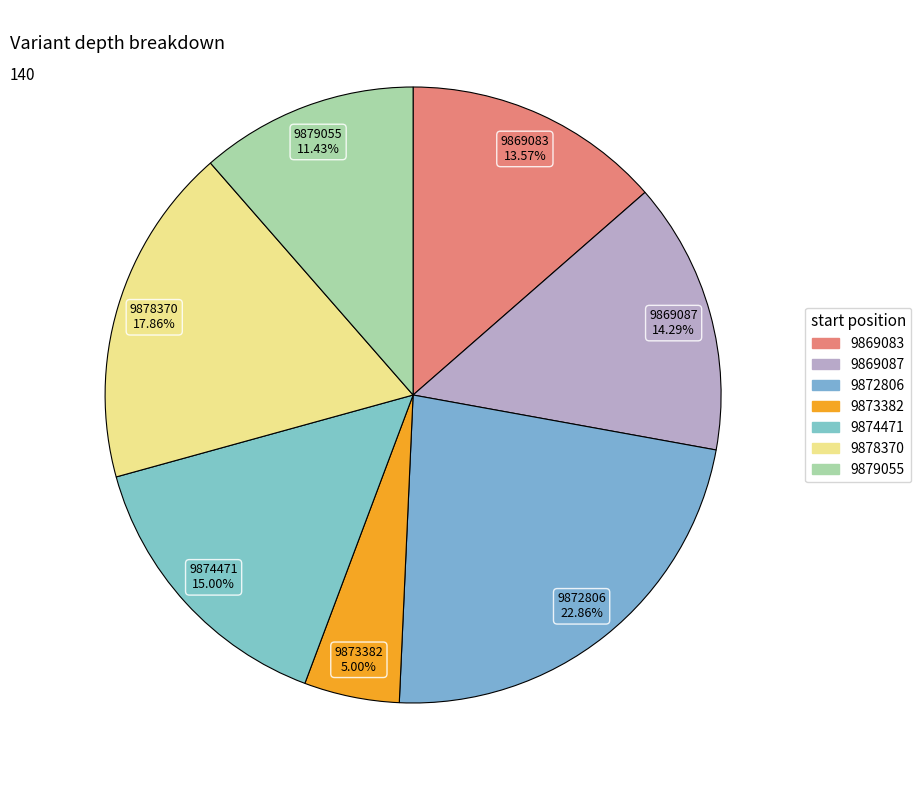

How many segments does this pie chart have?

7